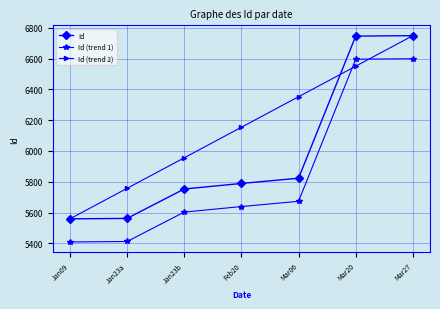

What is the label of the 7th point from the right?

Jan09